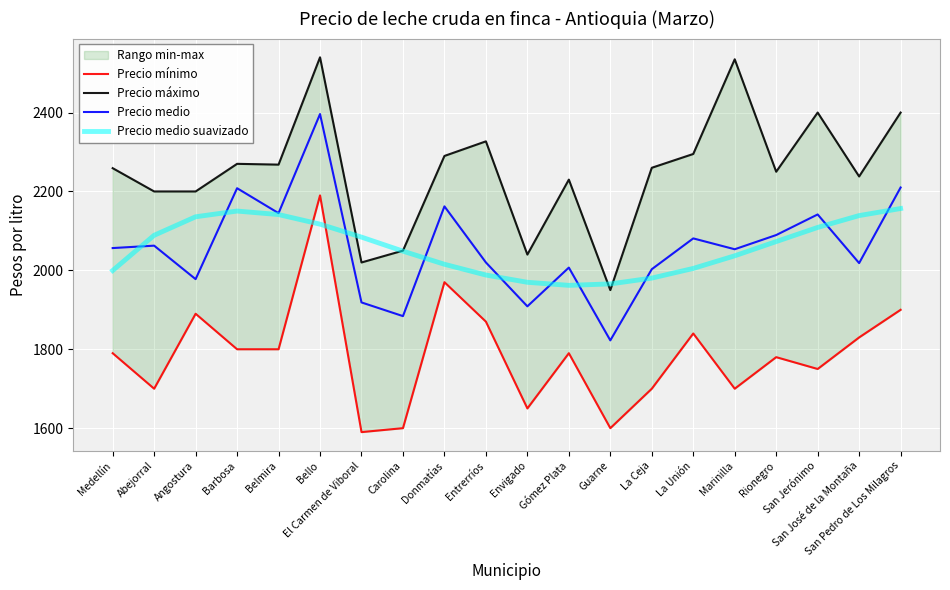

Rank the series at Abejorral from highest to lowest value.

Precio máximo, Precio medio suavizado, Precio medio, Precio mínimo